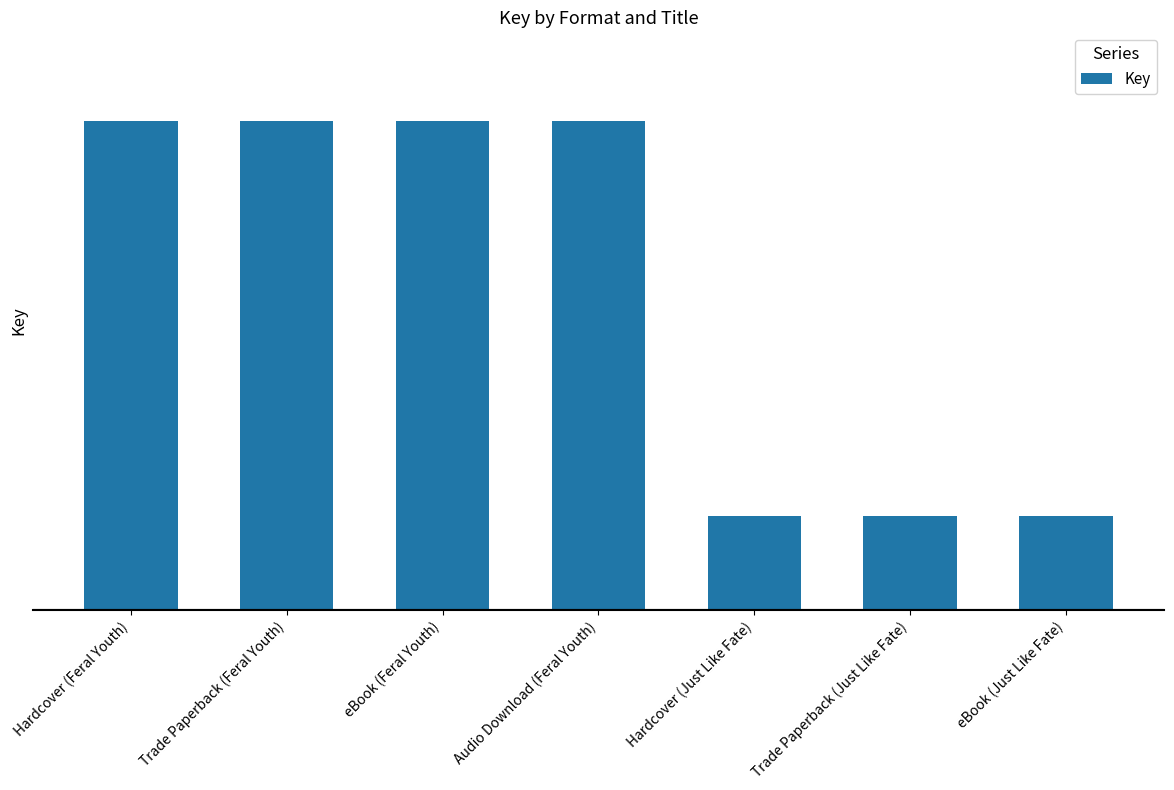

List the labels in order of value, smallest first.

Hardcover (Just Like Fate), Trade Paperback (Just Like Fate), eBook (Just Like Fate), Hardcover (Feral Youth), Trade Paperback (Feral Youth), eBook (Feral Youth), Audio Download (Feral Youth)